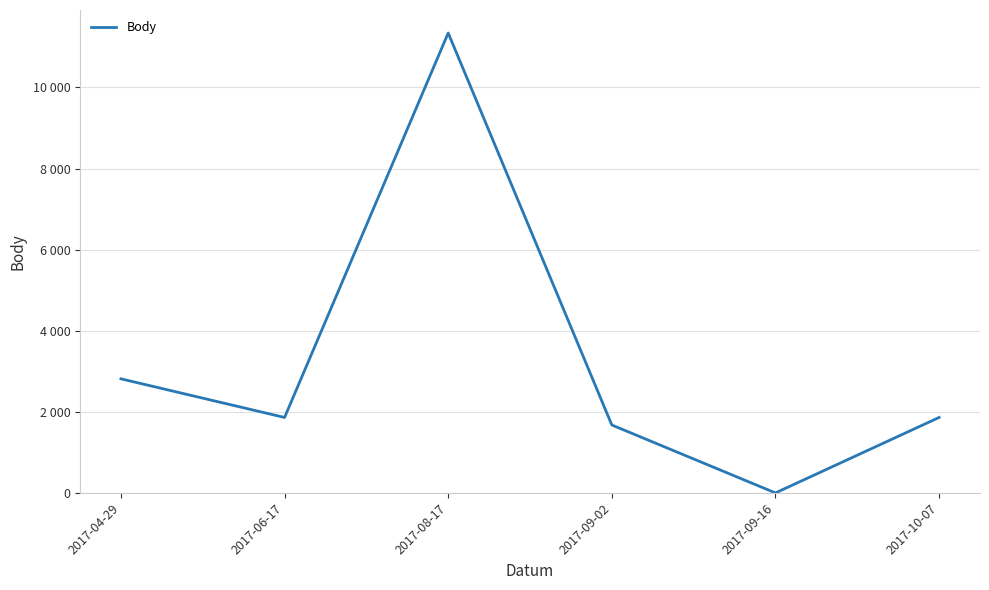

At which category does the data reach its first local peak?

2017-08-17